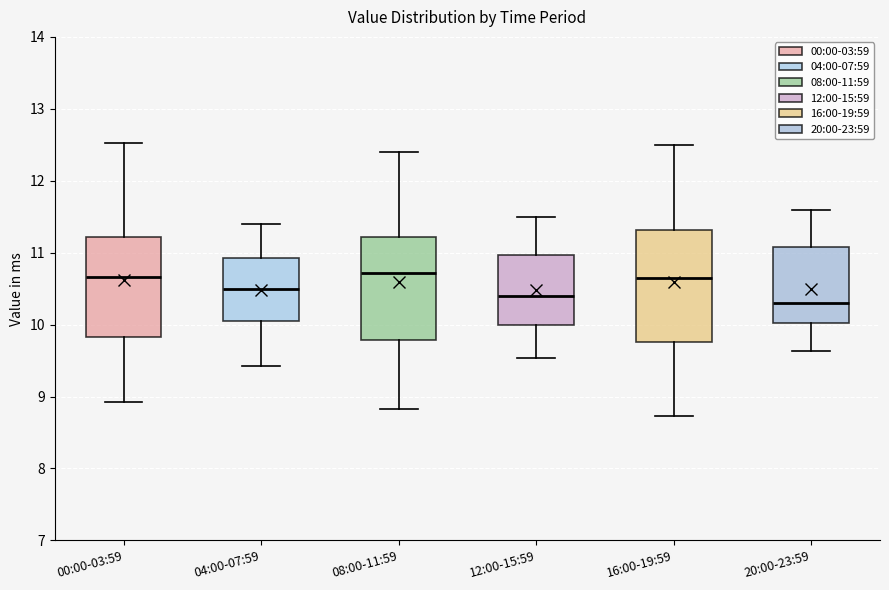

Where is the lower edge of the box for 12:00-15:59 on the y-axis? The values are not printed on the chart, so give them approximately, as read against the axis.

10.0